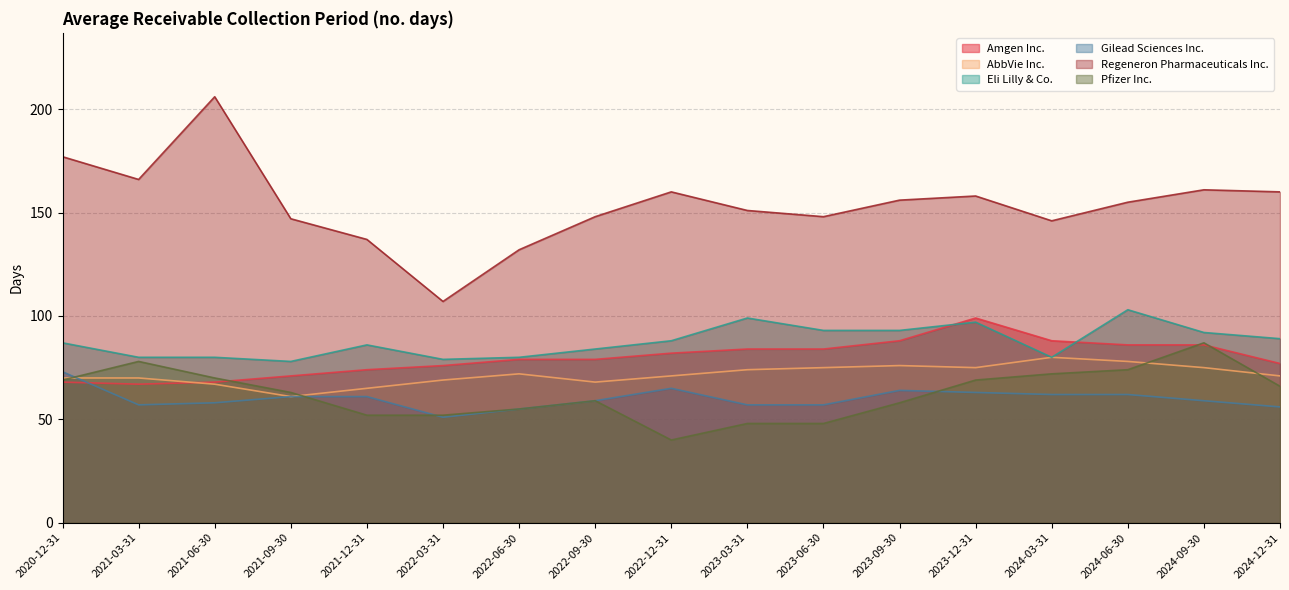

What is the sum of all Eli Lilly & Co. values?

1488